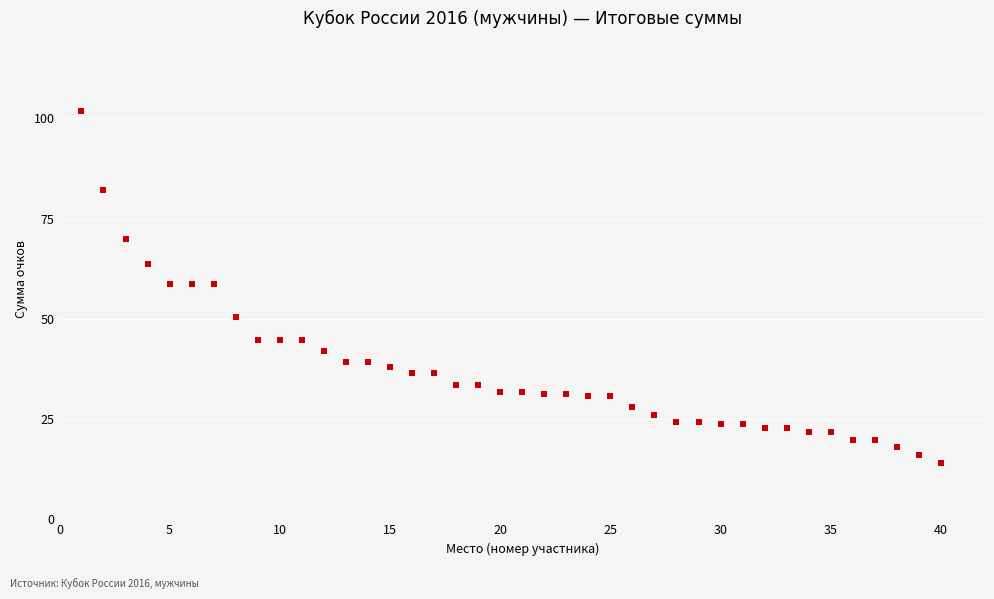

What is the range of X values (max minus min)?

39.0